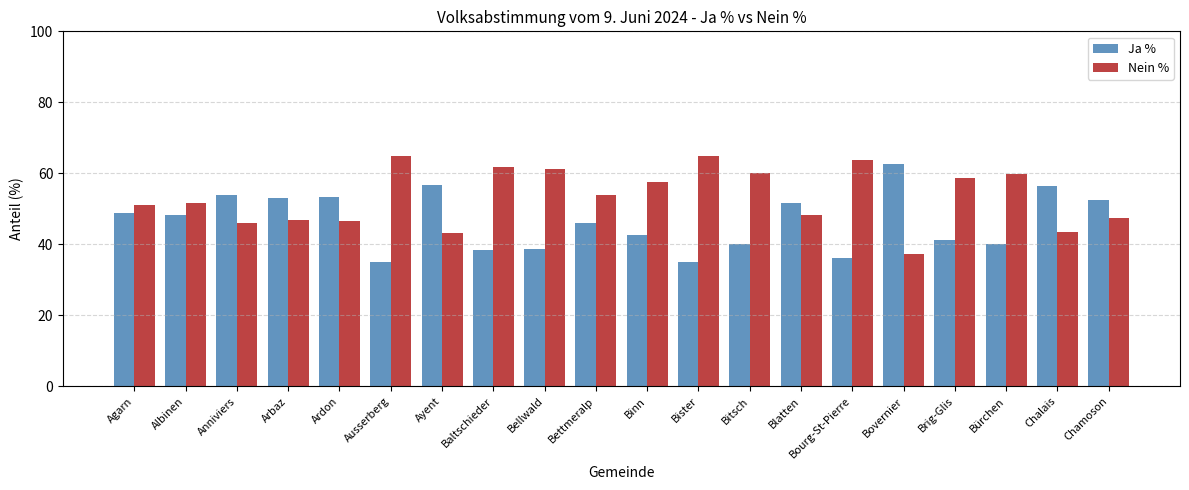

What is the sum of the Nein % values at Bürchen and Anniviers?

105.9